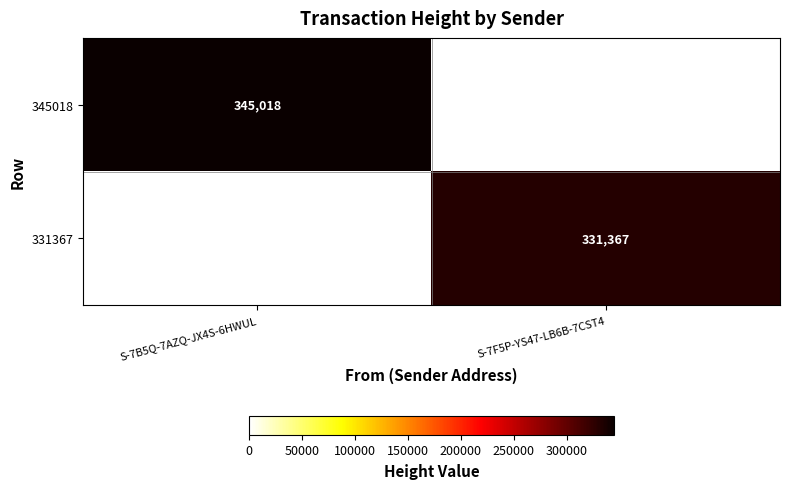

True or false: 345018 has a value of 157067 at S-7B5Q-7AZQ-JX4S-6HWUL.

False